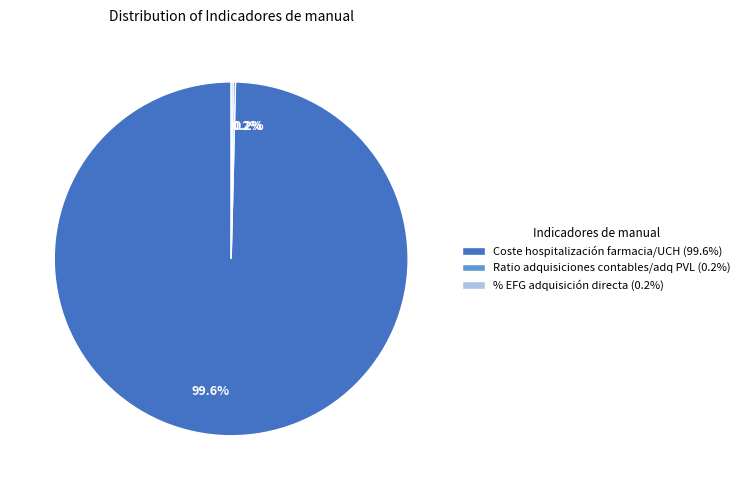

What percentage is NOT represented by Coste hospitalización farmacia/UCH (99.6%)?

0.4%